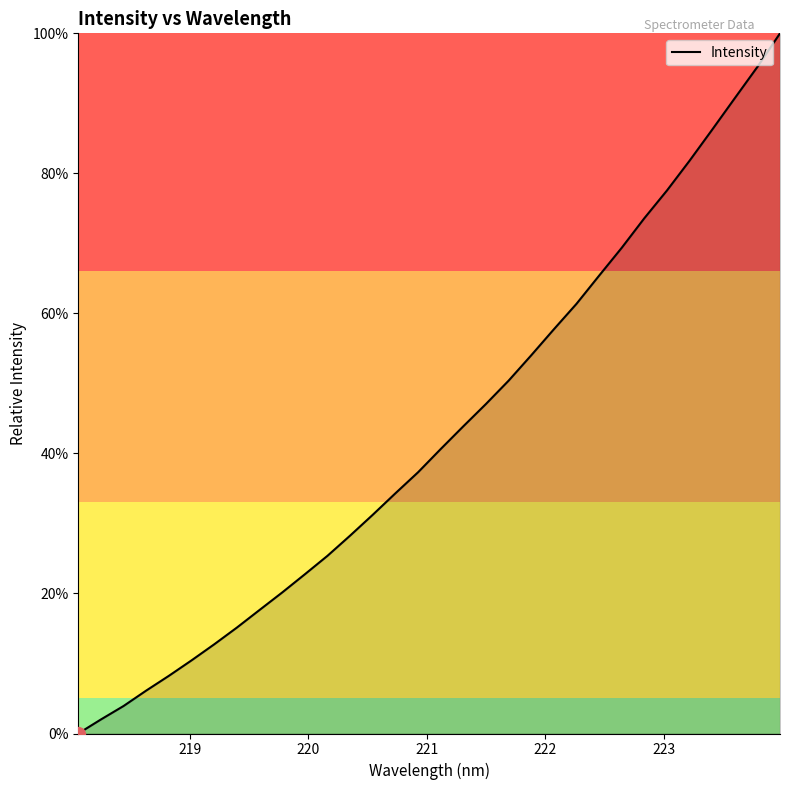

True or false: the data has more than 1 interior local peaks.

False